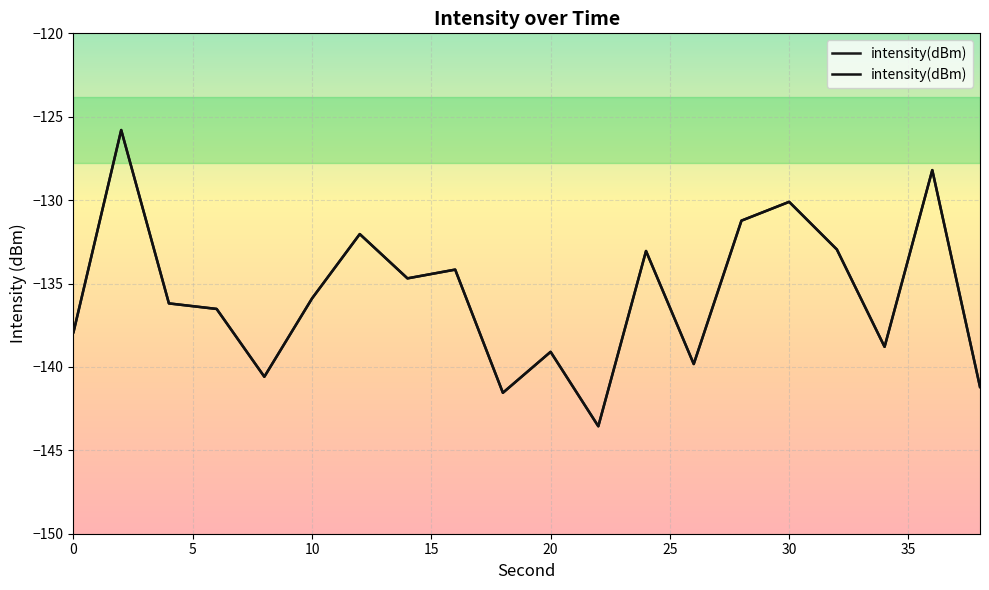

Is it true that the value at 5 is -83.9?

False